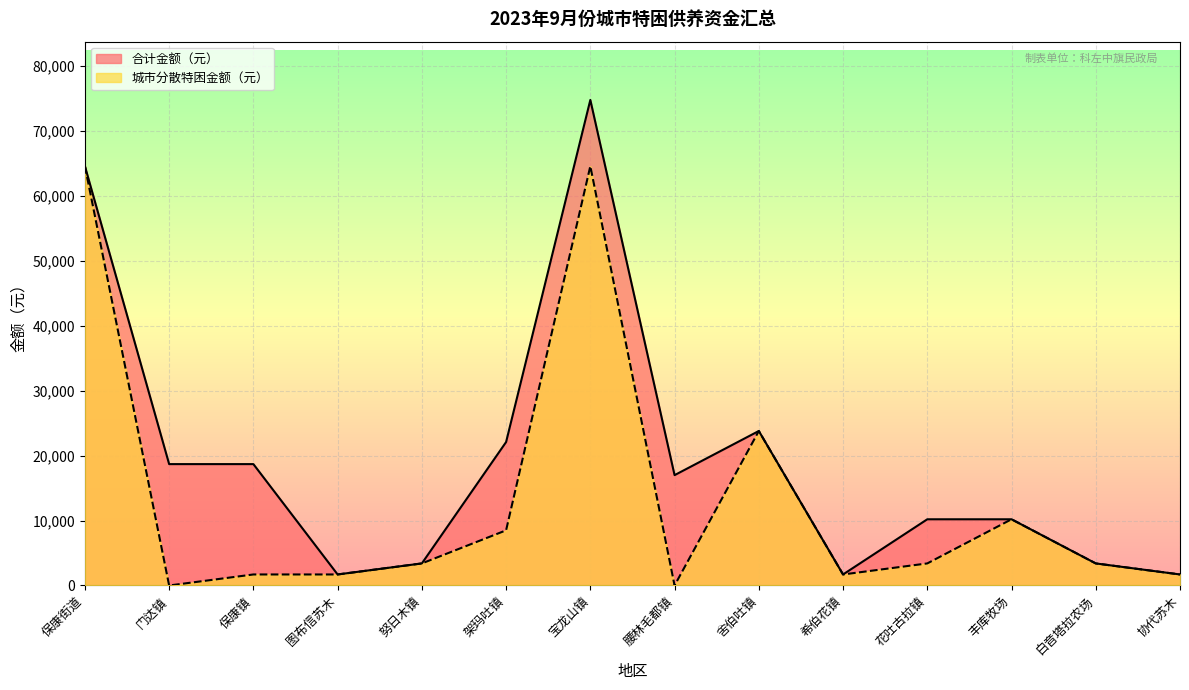

How many lines are shown in the chart?

2